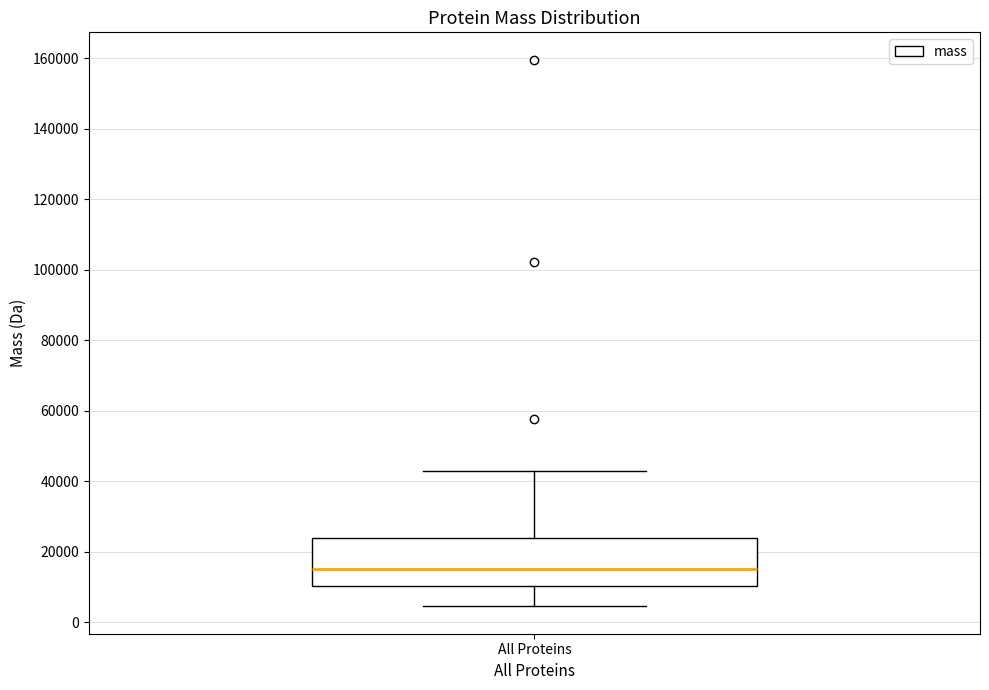

Transcribe this box plot: give where the median line is, the range the box spans, and where the two whiskers end, as read against the y-axis. The values are not printed on the chart, so give them approximately, as read against the axis.

median 16000, box 10000 to 24000, whiskers 4000 to 42000